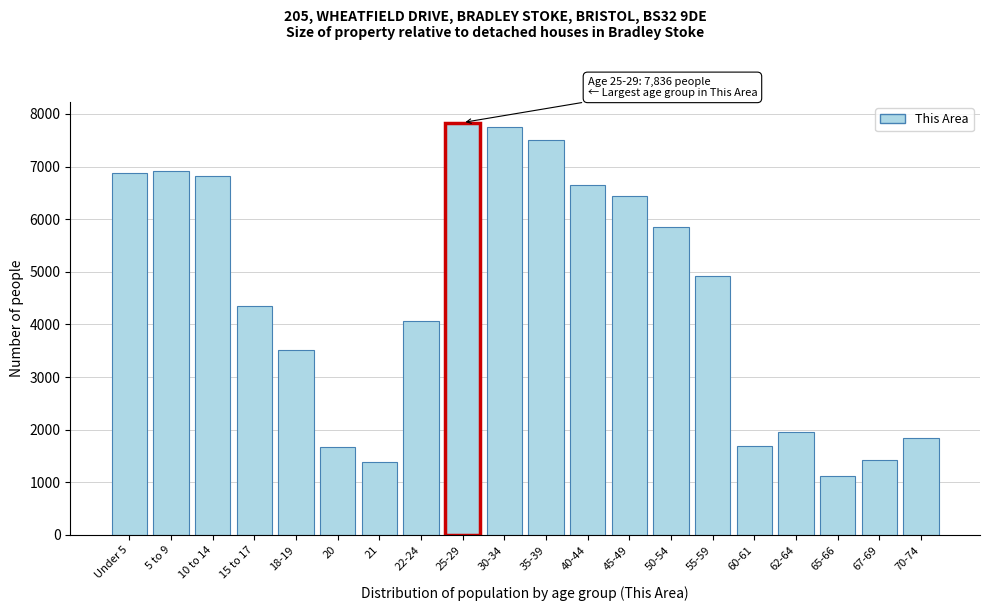

What is the greatest value displayed?

7836